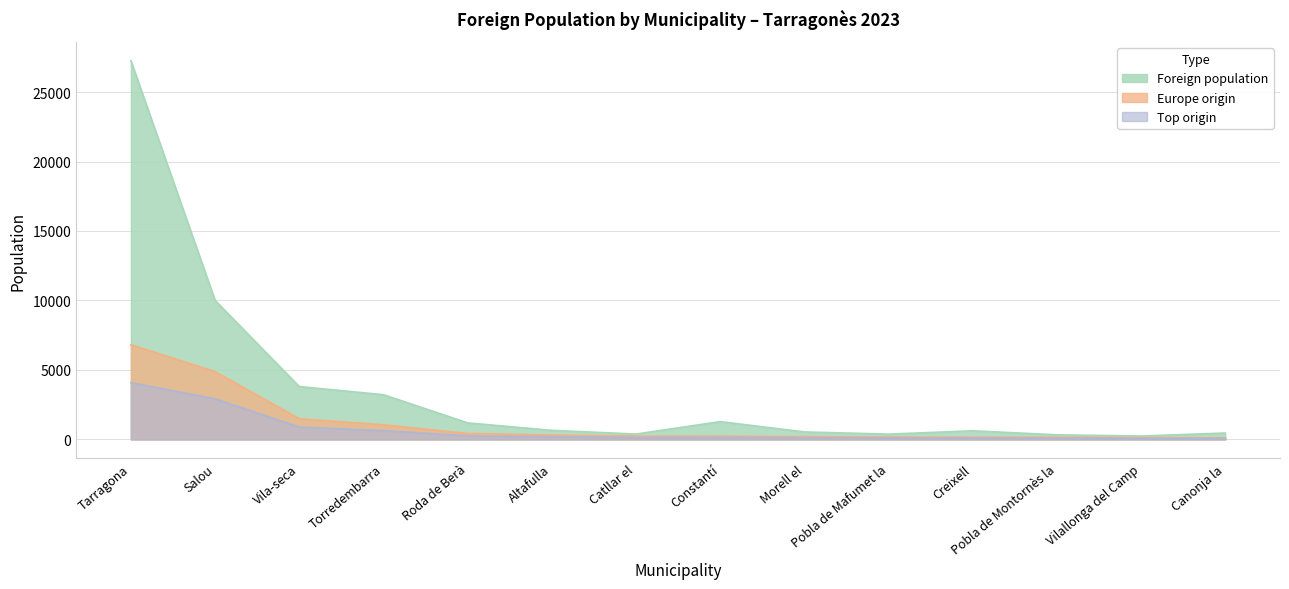

What is the sum of the Europe origin values at Salou and Pobla de Montornès la?

5035